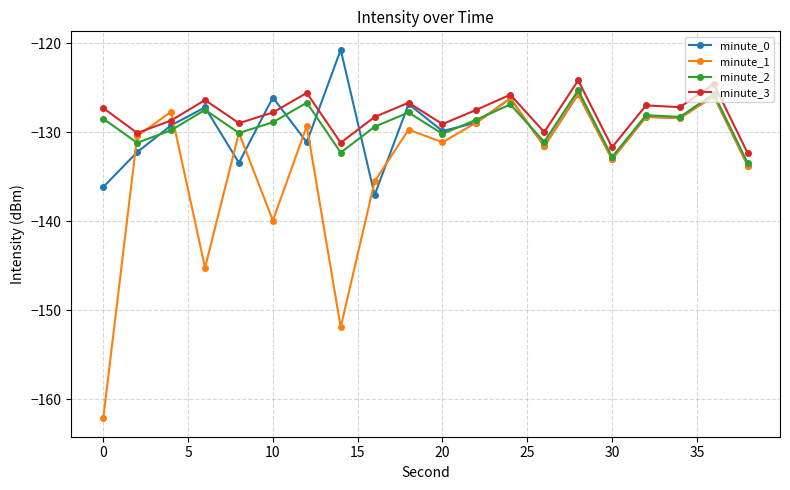

True or false: minute_0 has more than 1 interior local peaks.

True